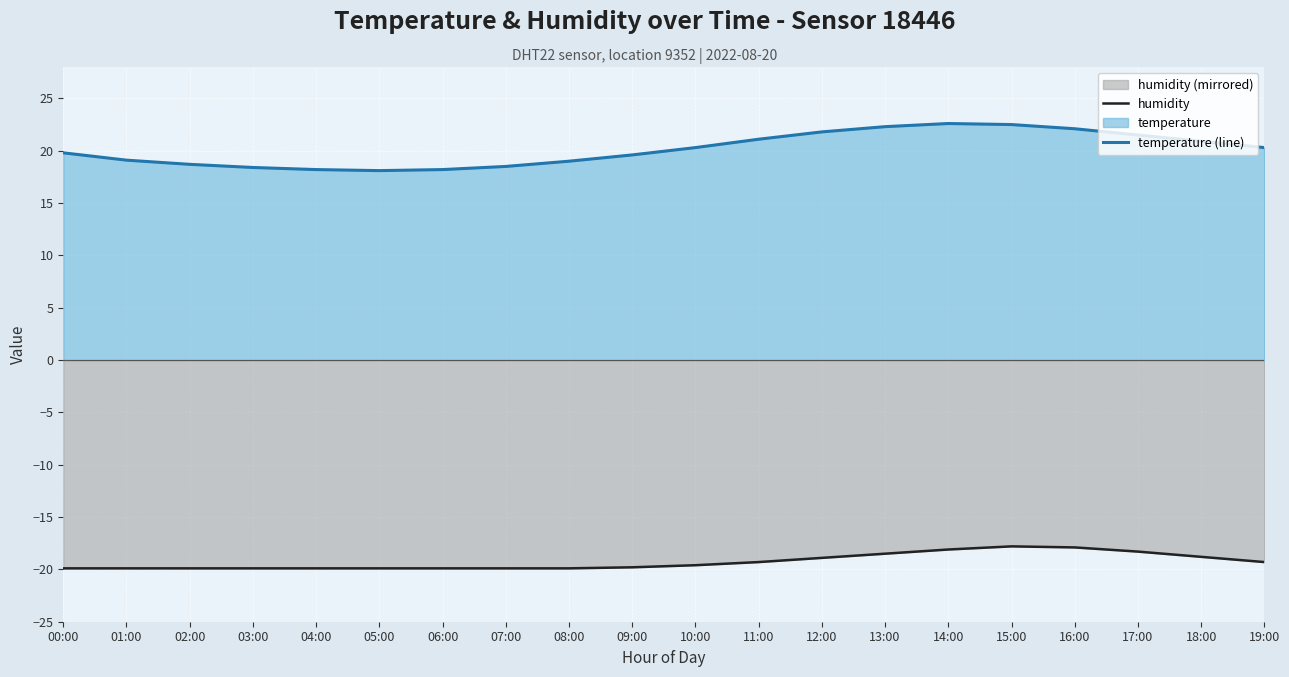

Reading left to right, extract all data points from this chart.

humidity: -19.9	-19.9	-19.9	-19.9	-19.9	-19.9	-19.9	-19.9	-19.9	-19.8	-19.6	-19.3	-18.9	-18.5	-18.1	-17.8	-17.9	-18.3	-18.8	-19.3
temperature (line): 19.8	19.1	18.7	18.4	18.2	18.1	18.2	18.5	19.0	19.6	20.3	21.1	21.8	22.3	22.6	22.5	22.1	21.5	20.9	20.3